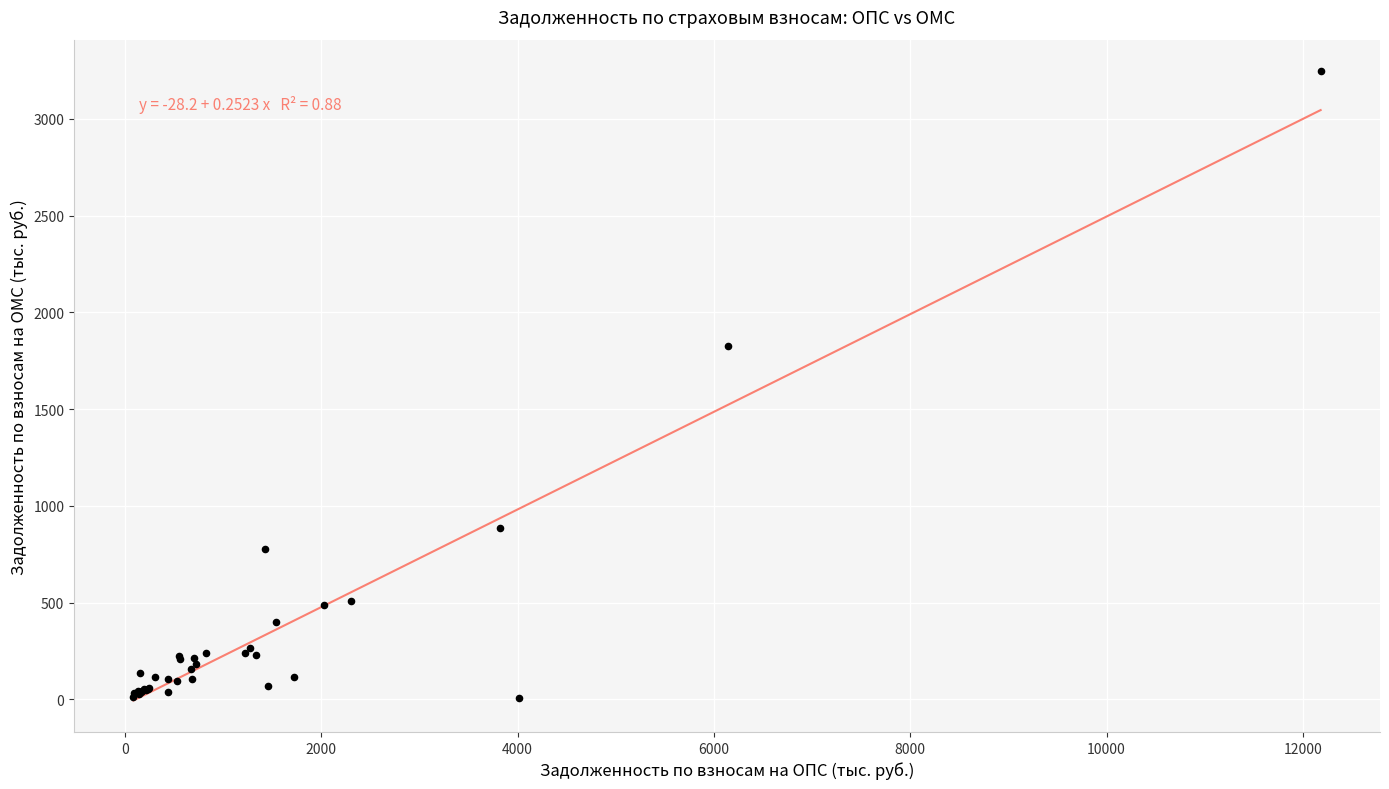

What Y value in the scatter plot is closest to 1627?

1826.3